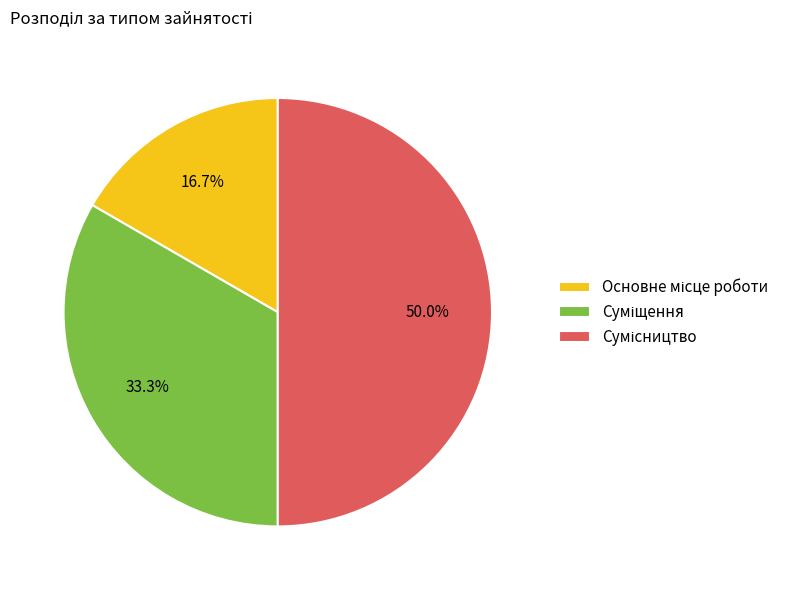

To the nearest percent, what portion does Основне місце роботи represent?

17%